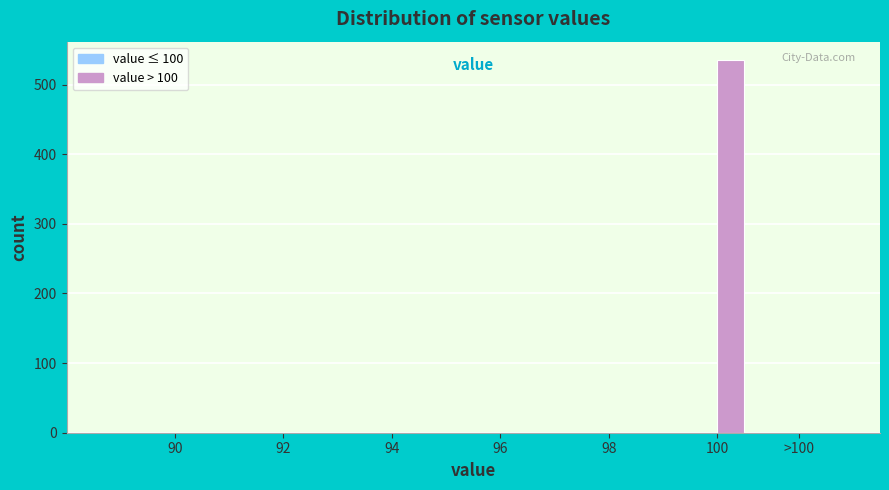

Reading left to right, transcribe all the data shown in this chart.

90=0	92=0	94=0	96=0	98=0	100=535